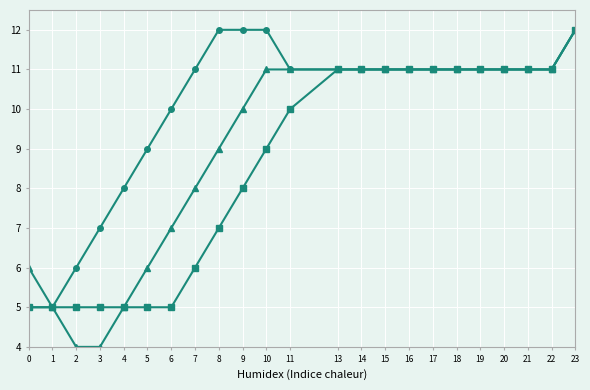

What is the maximum value shown in the chart?

12